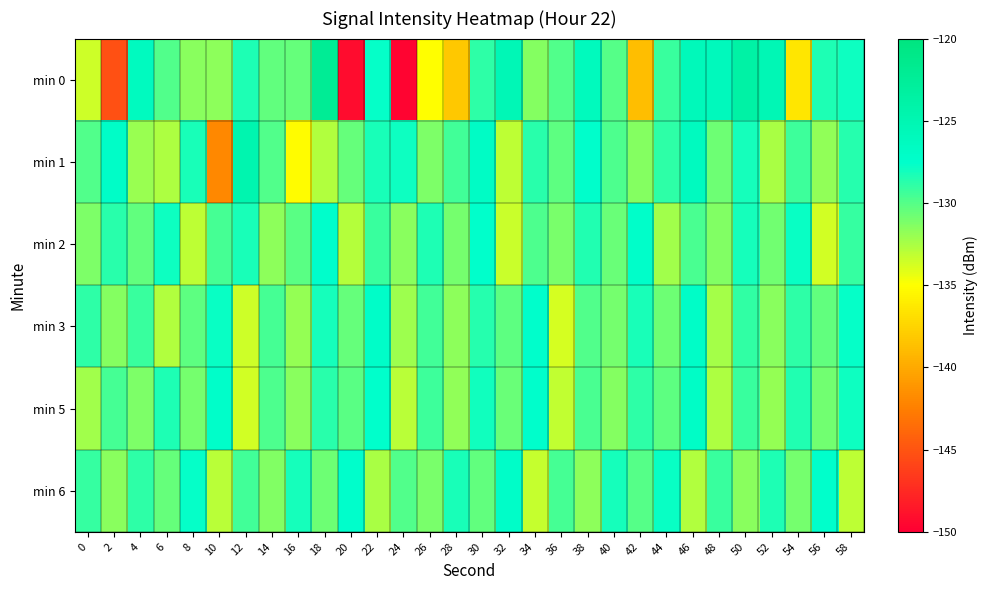

At which category is the sum across all series the highest?

46